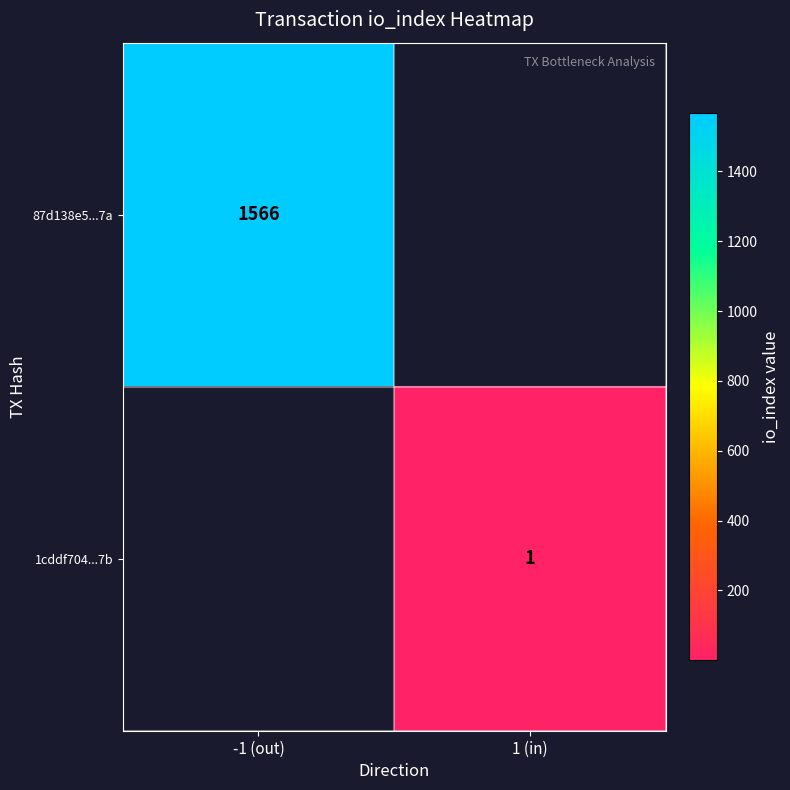

Is it true that 87d138e5...7a equals 1566 at -1 (out)?

True